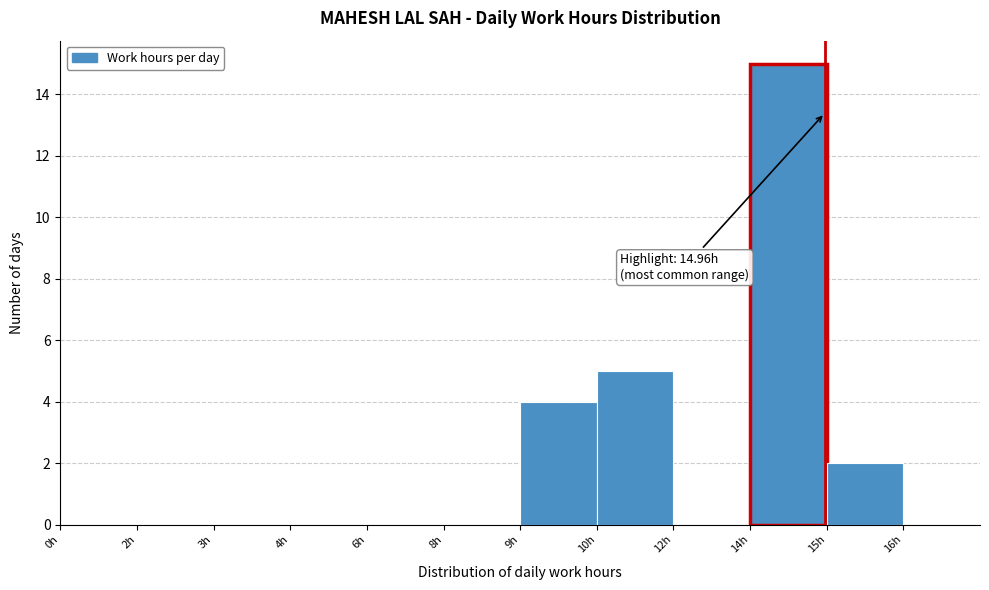

Reading right to left, transcribe all the data shown in this chart.

15h=2	14h=15	12h=0	10h=5	9h=4	8h=0	6h=0	4h=0	3h=0	2h=0	0h=0